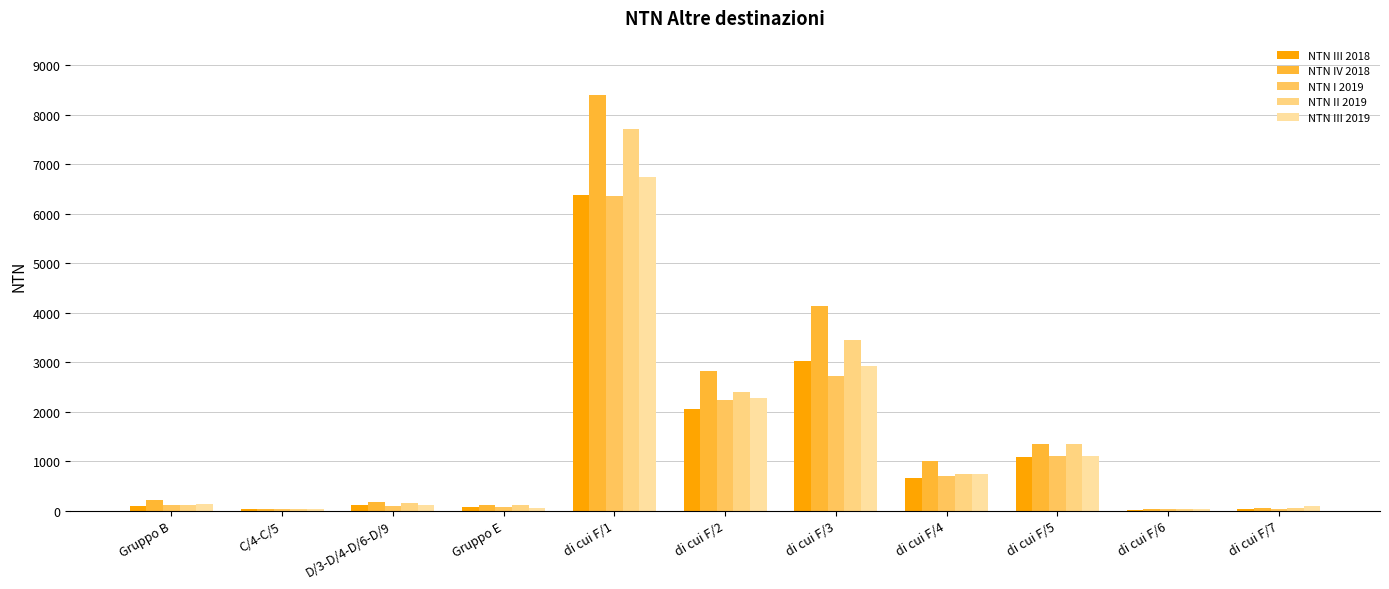

At di cui F/2, list the series in order from largest to smallest.

NTN IV 2018, NTN II 2019, NTN III 2019, NTN I 2019, NTN III 2018